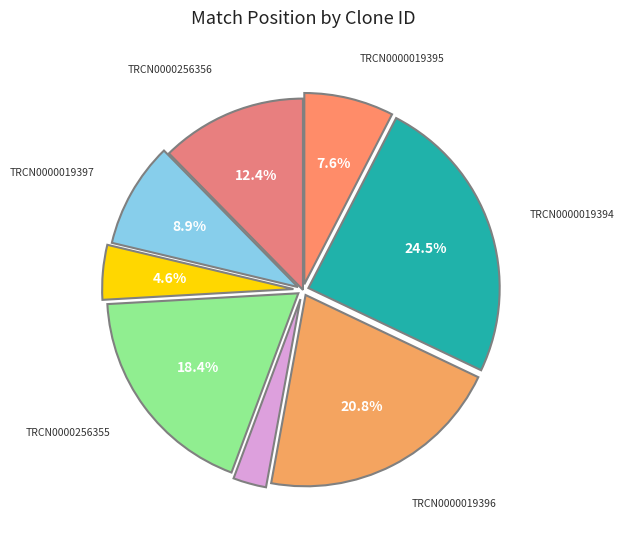

How many segments does this pie chart have?

8